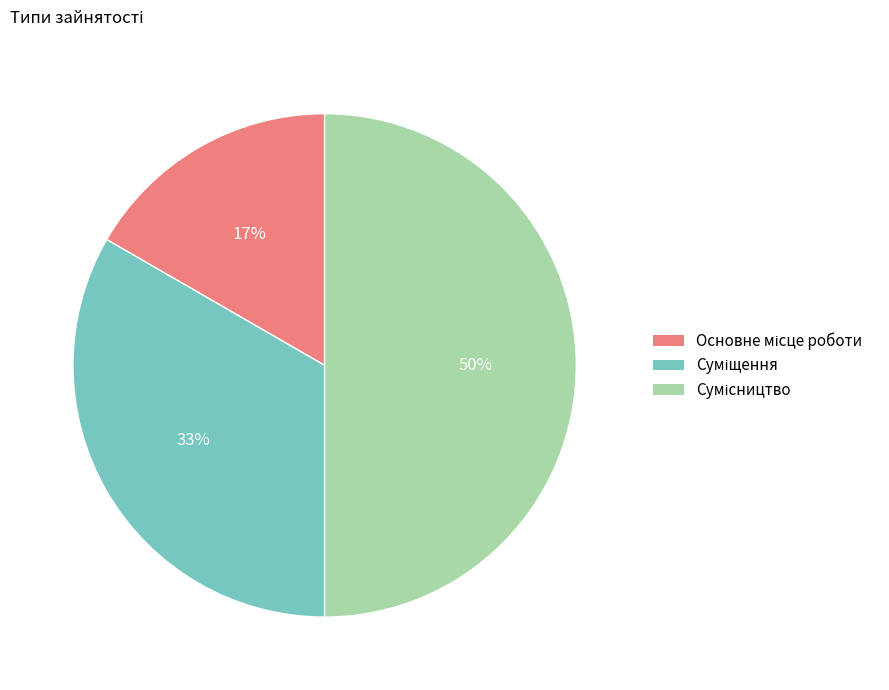

To the nearest percent, what is the difference between the largest and smallest slice percentages?

33%